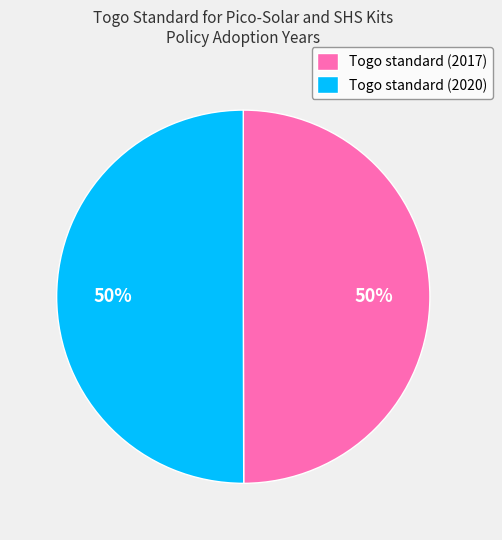

To the nearest percent, what portion does Togo standard (2020) represent?

50%